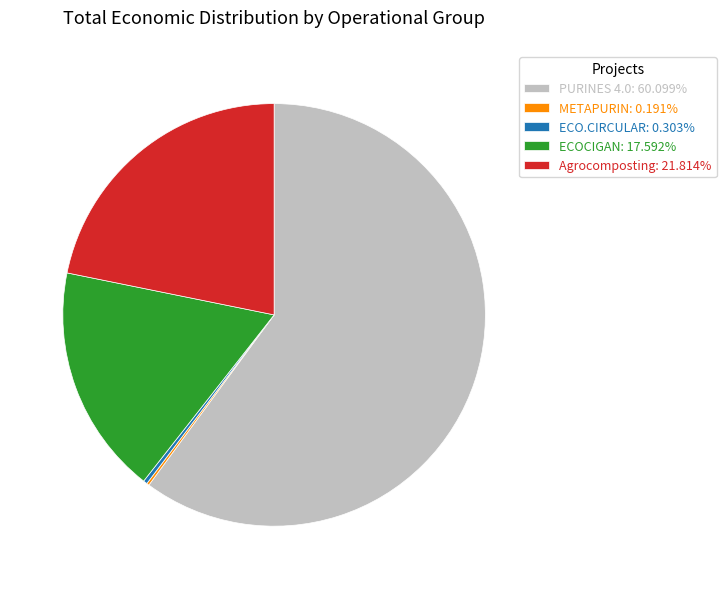

True or false: Agrocomposting accounts for 22% of the total.

True